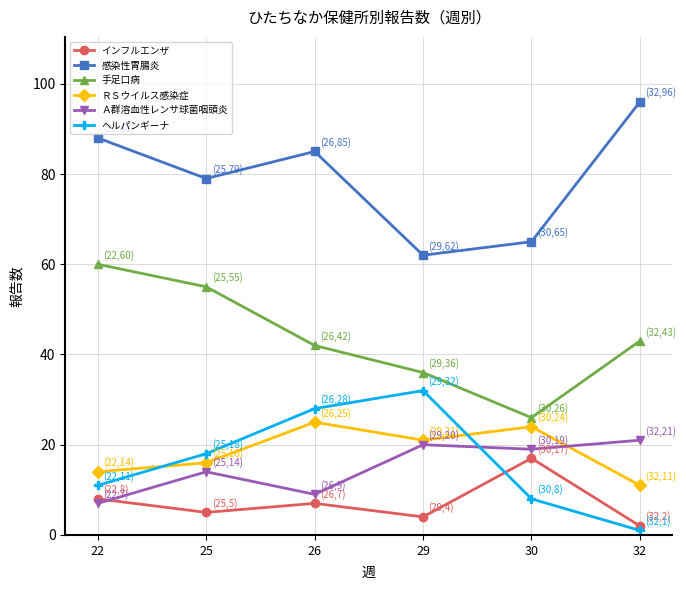

Reading left to right, transcribe all the data shown in this chart.

インフルエンザ: 22=8	25=5	26=7	29=4	30=17	32=2
感染性胃腸炎: 22=88	25=79	26=85	29=62	30=65	32=96
手足口病: 22=60	25=55	26=42	29=36	30=26	32=43
ＲＳウイルス感染症: 22=14	25=16	26=25	29=21	30=24	32=11
Ａ群溶血性レンサ球菌咽頭炎: 22=7	25=14	26=9	29=20	30=19	32=21
ヘルパンギーナ: 22=11	25=18	26=28	29=32	30=8	32=1